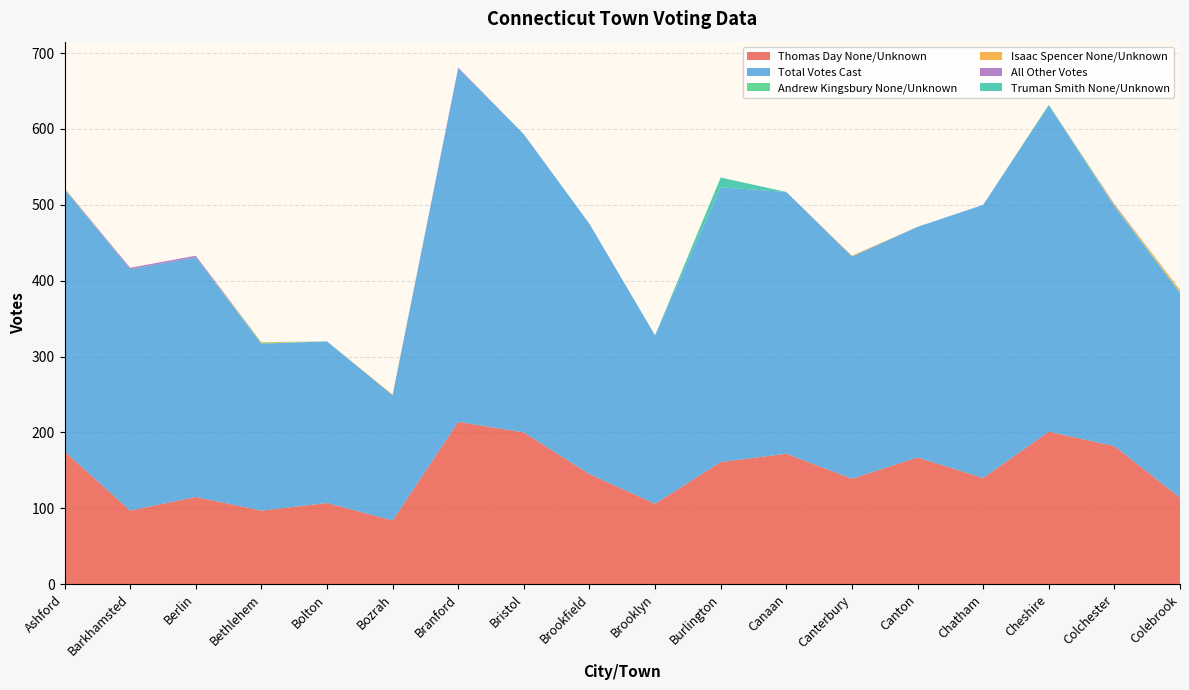

Reading left to right, what are all the values shown in this chart?

Thomas Day None/Unknown: Ashford=175	Barkhamsted=97	Berlin=115	Bethlehem=97	Bolton=107	Bozrah=84	Branford=214	Bristol=200	Brookfield=145	Brooklyn=106	Burlington=161	Canaan=172	Canterbury=139	Canton=167	Chatham=140	Cheshire=201	Colchester=182	Colebrook=114
Total Votes Cast: Ashford=346	Barkhamsted=318	Berlin=316	Bethlehem=220	Bolton=213	Bozrah=165	Branford=466	Bristol=393	Brookfield=330	Brooklyn=222	Burlington=362	Canaan=345	Canterbury=293	Canton=304	Chatham=360	Cheshire=430	Colchester=316	Colebrook=270
Andrew Kingsbury None/Unknown: Ashford=0	Barkhamsted=0	Berlin=0	Bethlehem=1	Bolton=0	Bozrah=0	Branford=0	Bristol=0	Brookfield=0	Brooklyn=0	Burlington=0	Canaan=0	Canterbury=0	Canton=0	Chatham=0	Cheshire=1	Colchester=1	Colebrook=1
Isaac Spencer None/Unknown: Ashford=1	Barkhamsted=0	Berlin=0	Bethlehem=1	Bolton=0	Bozrah=1	Branford=0	Bristol=0	Brookfield=0	Brooklyn=0	Burlington=0	Canaan=0	Canterbury=1	Canton=0	Chatham=0	Cheshire=0	Colchester=1	Colebrook=3
All Other Votes: Ashford=0	Barkhamsted=2	Berlin=2	Bethlehem=0	Bolton=0	Bozrah=0	Branford=1	Bristol=0	Brookfield=0	Brooklyn=0	Burlington=0	Canaan=0	Canterbury=0	Canton=0	Chatham=0	Cheshire=0	Colchester=1	Colebrook=0
Truman Smith None/Unknown: Ashford=0	Barkhamsted=0	Berlin=0	Bethlehem=0	Bolton=0	Bozrah=0	Branford=0	Bristol=0	Brookfield=0	Brooklyn=0	Burlington=13	Canaan=0	Canterbury=0	Canton=0	Chatham=0	Cheshire=0	Colchester=0	Colebrook=0